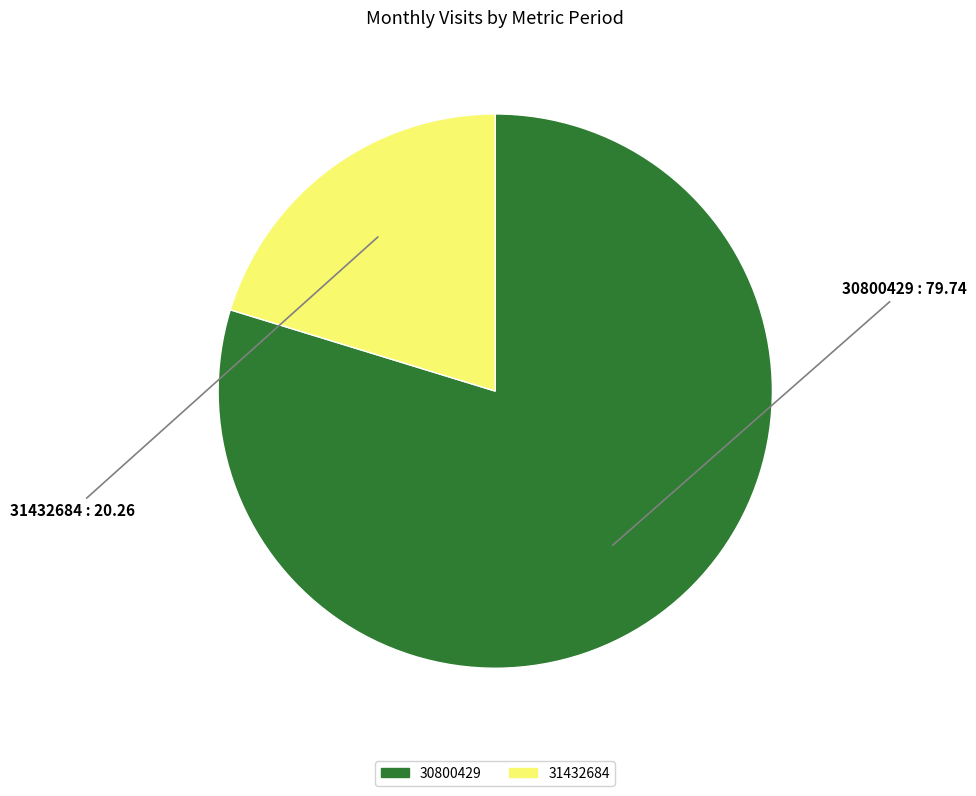

Is the sum of 31432684 and 30800429 greater than half?

Yes